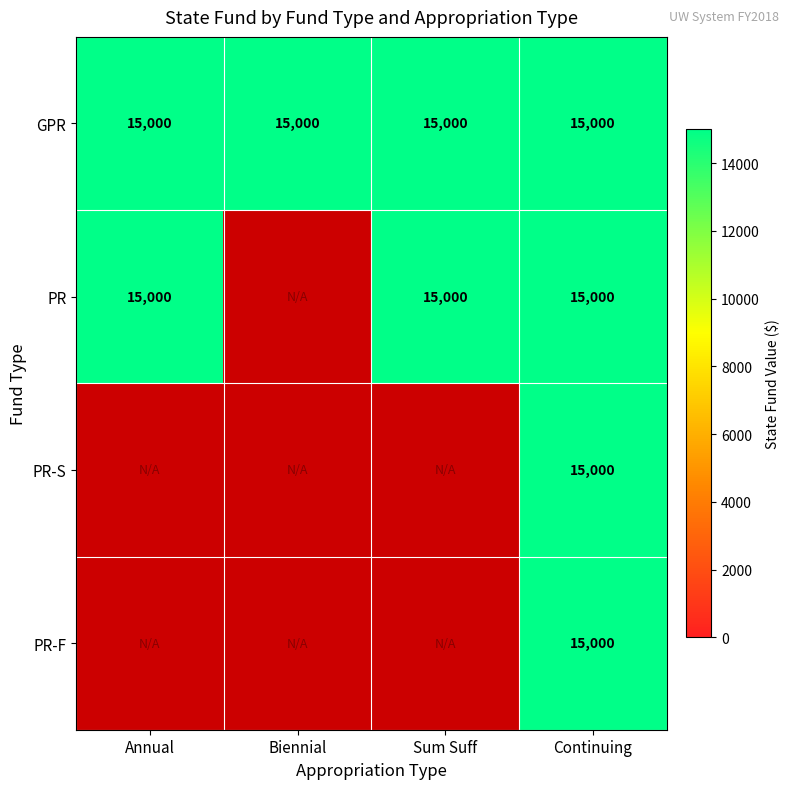

What is the sum of the GPR values at Continuing and Biennial?

30000